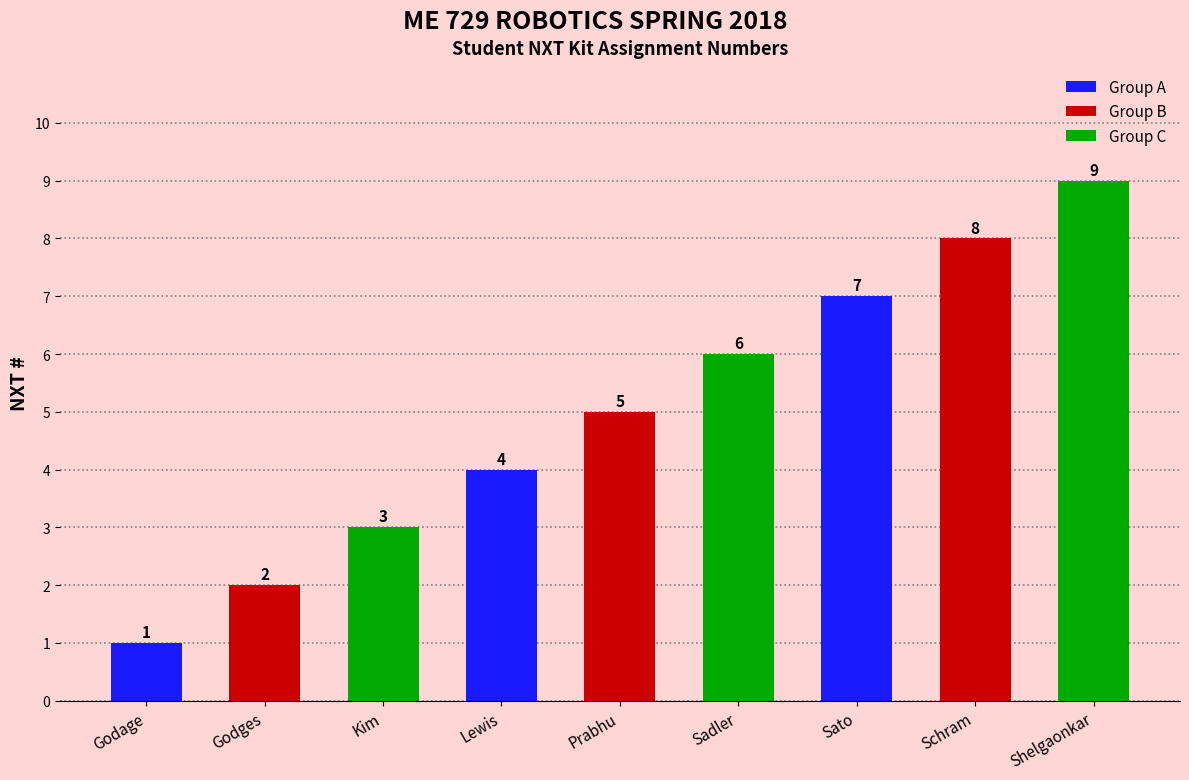

Rank the categories by value from highest to lowest.

Shelgaonkar, Schram, Sato, Sadler, Prabhu, Lewis, Kim, Godges, Godage